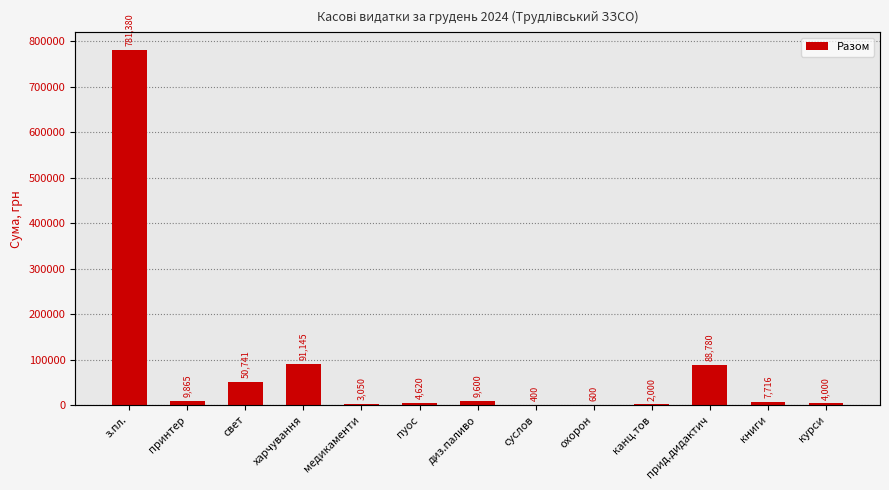

List the labels in order of value, smallest first.

суслов, охорон, канц.тов, медикаменти, курси, пуос, книги, диз.паливо, принтер, свет, прид.дидактич, харчування, з.пл.